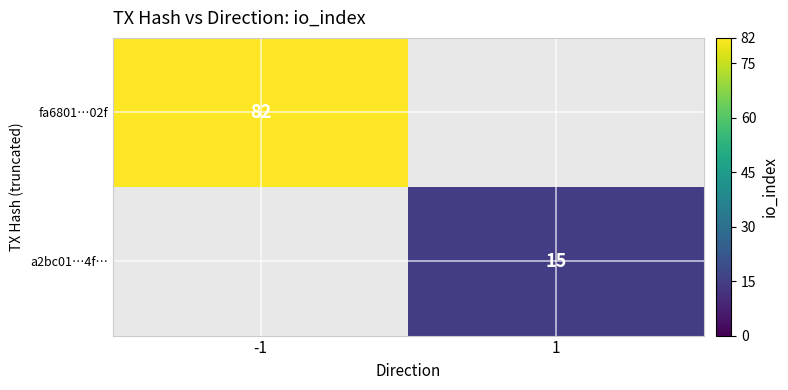

How many distinct data groups are displayed?

2